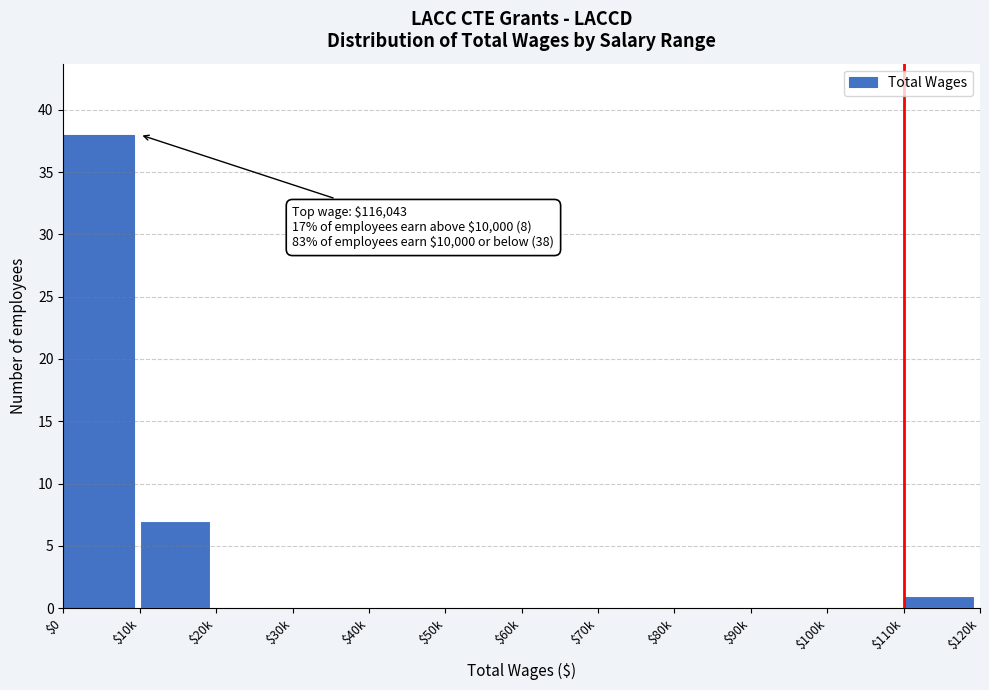

What is the greatest value displayed?

38